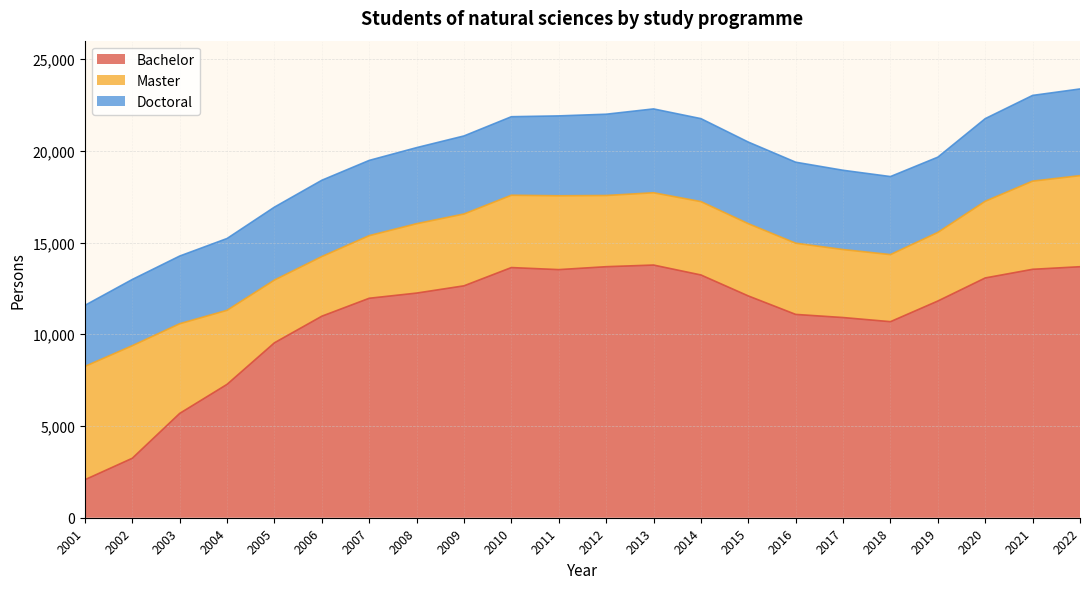

True or false: Master has more than 1 interior local peaks.

True